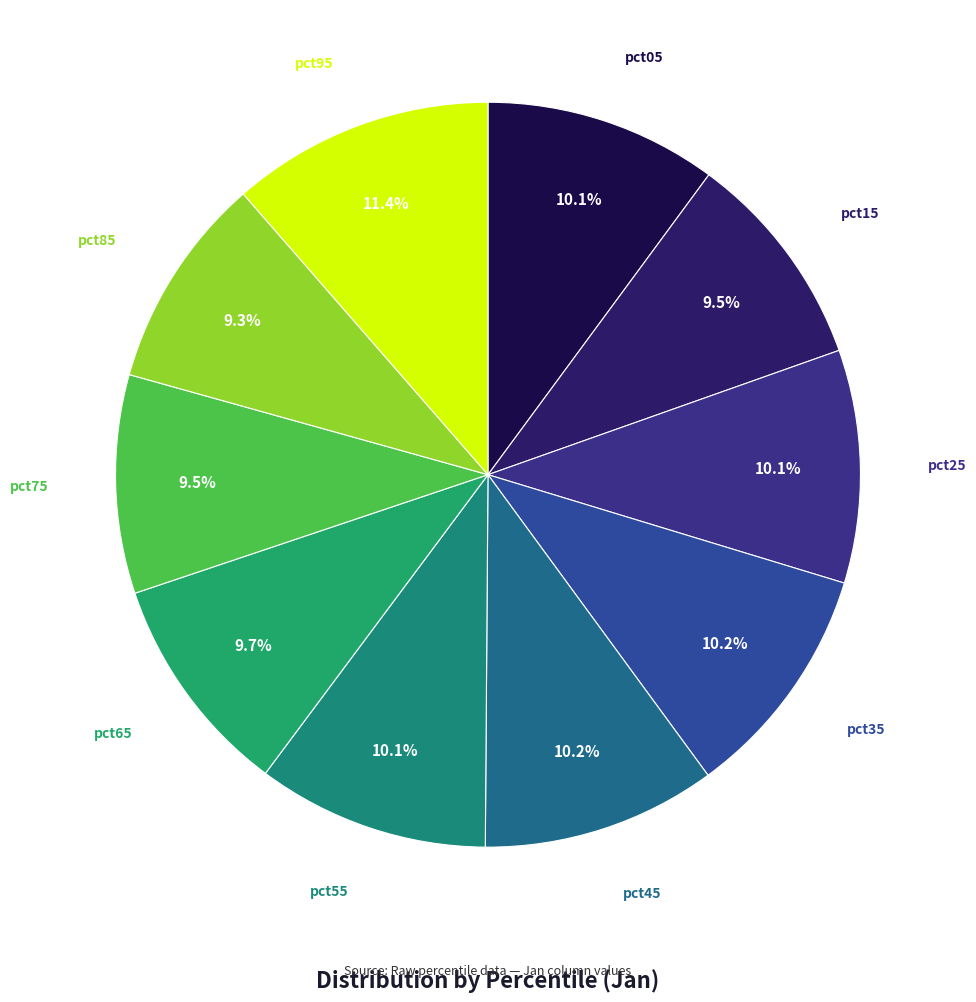

Is there any slice that represents more than half of the pie?

No